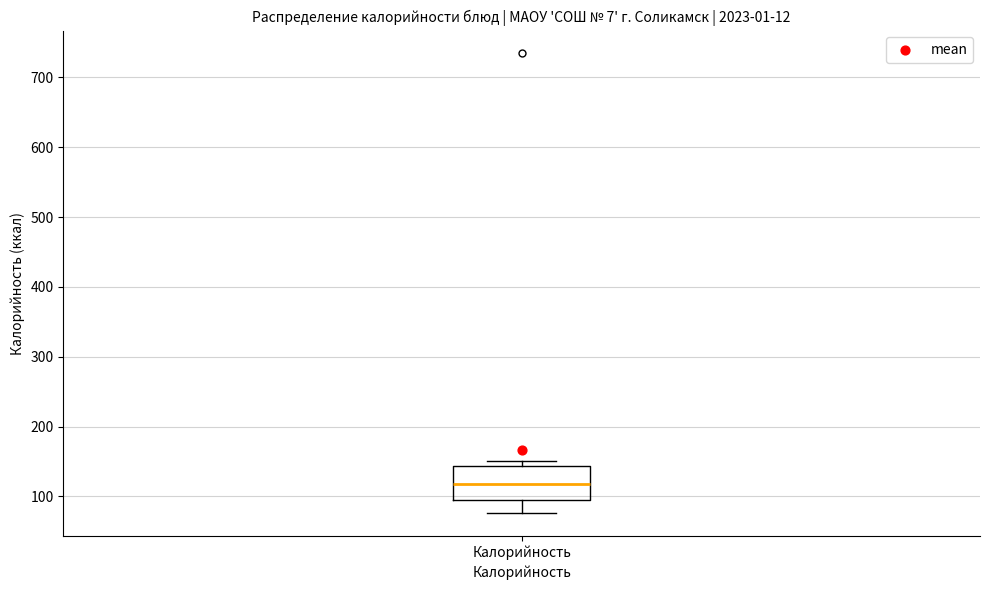

Read this box plot against the y-axis: the position of the median line, the range covered by the box, and the ends of both whiskers. The values are not printed on the chart, so give them approximately, as read against the axis.

median 120, box 90 to 140, whiskers 80 to 150